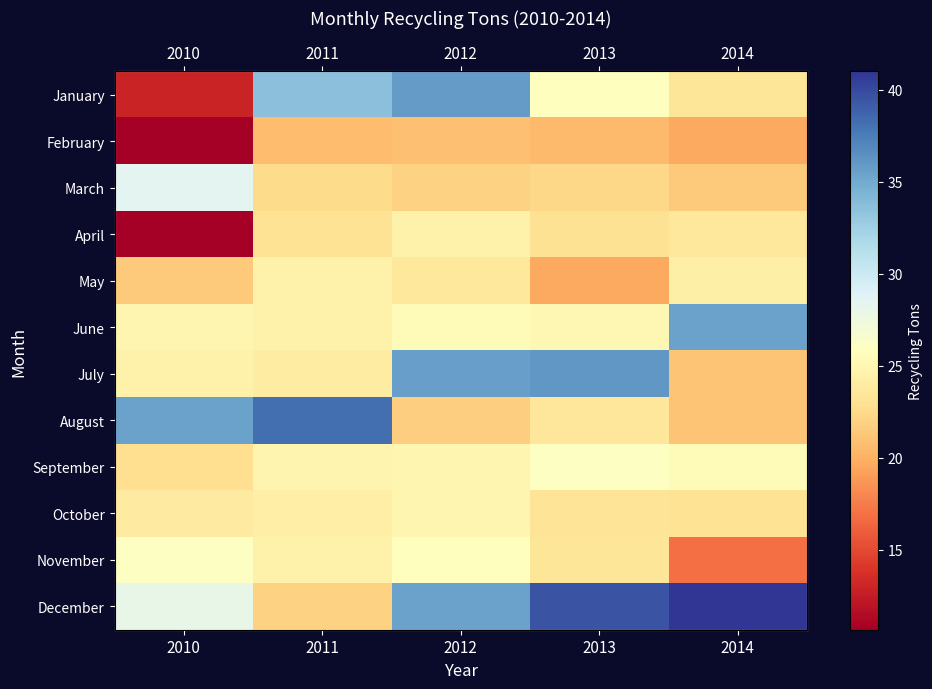

Is the value of August at 2014 greater than the value of June at 2010?

No